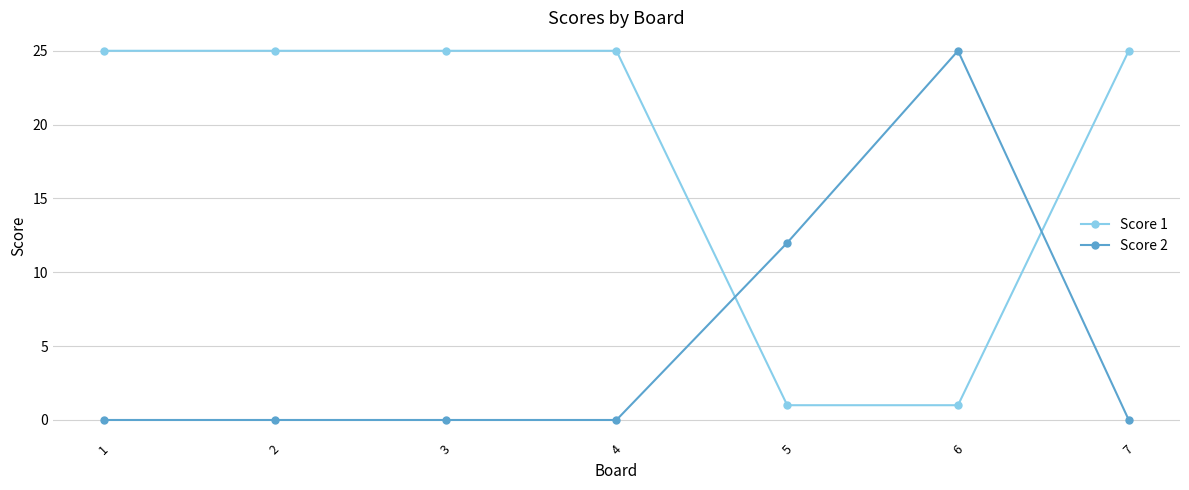

The value of Score 1 at 6 is 0. True or false?

False